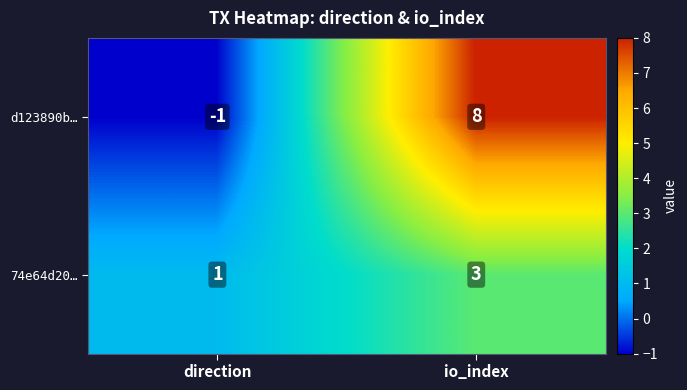

What is the highest value of the 74e64d20… series?

3